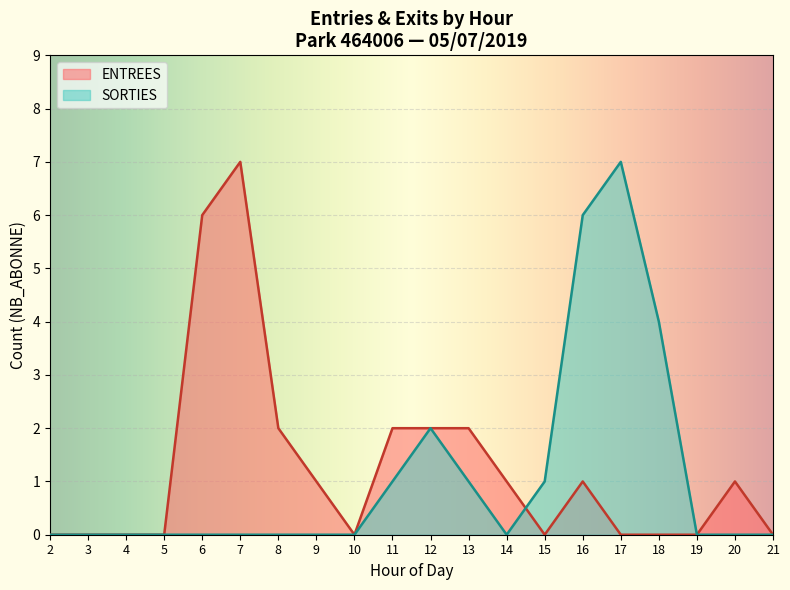

Between 8 and 15, which is larger?

8